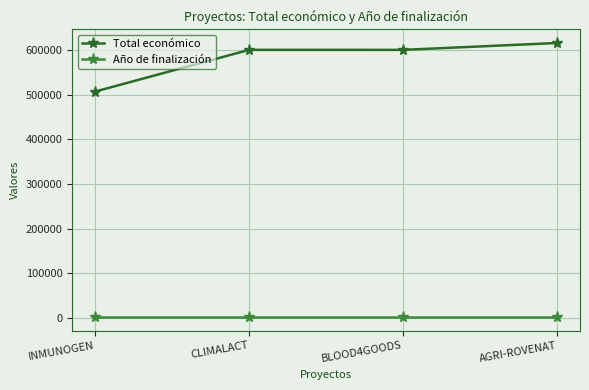

Which series changed the most between INMUNOGEN and BLOOD4GOODS?

Total económico